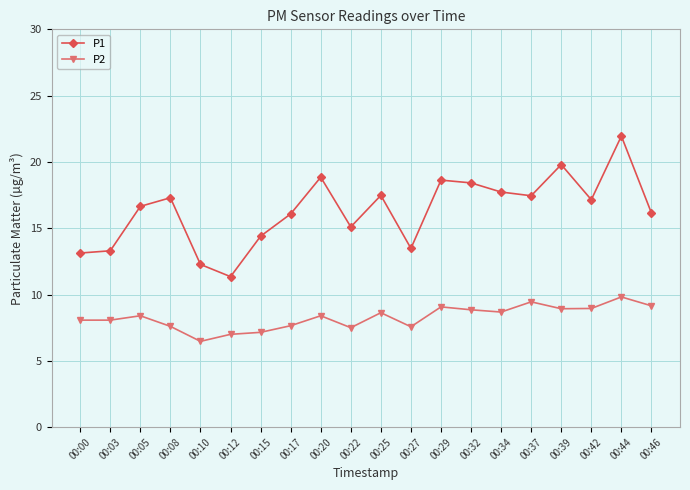

How many distinct data groups are displayed?

2